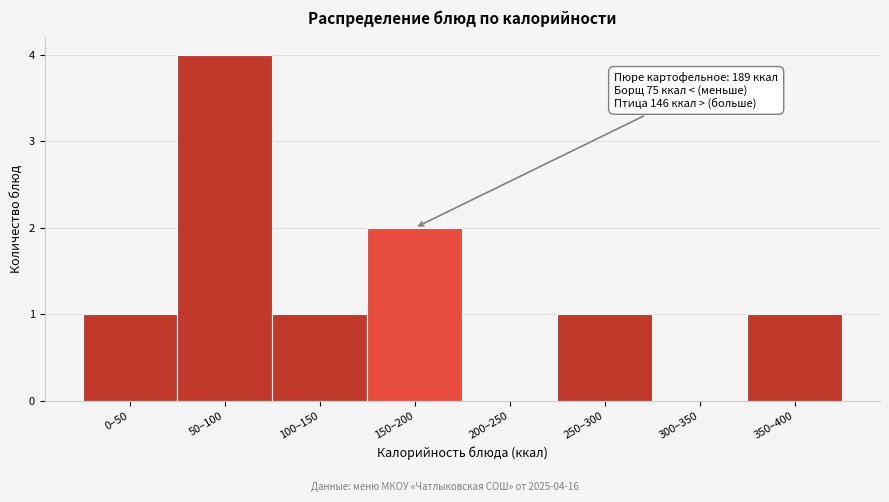

Reading right to left, list all the values displayed in this chart.

350–400=1	300–350=0	250–300=1	200–250=0	150–200=2	100–150=1	50–100=4	0–50=1